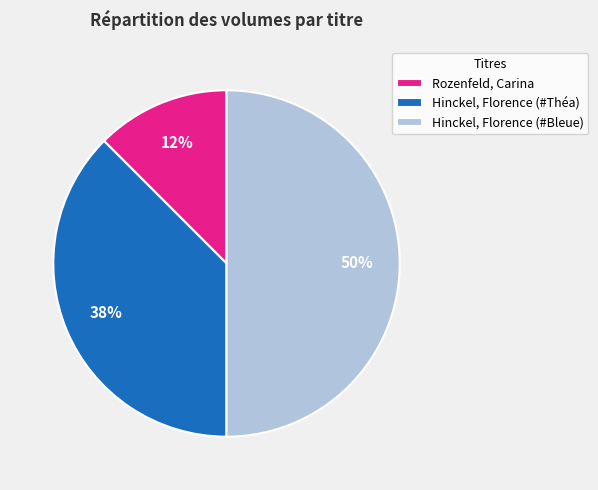

Which category has the biggest portion of the pie?

Hinckel, Florence (#Bleue)